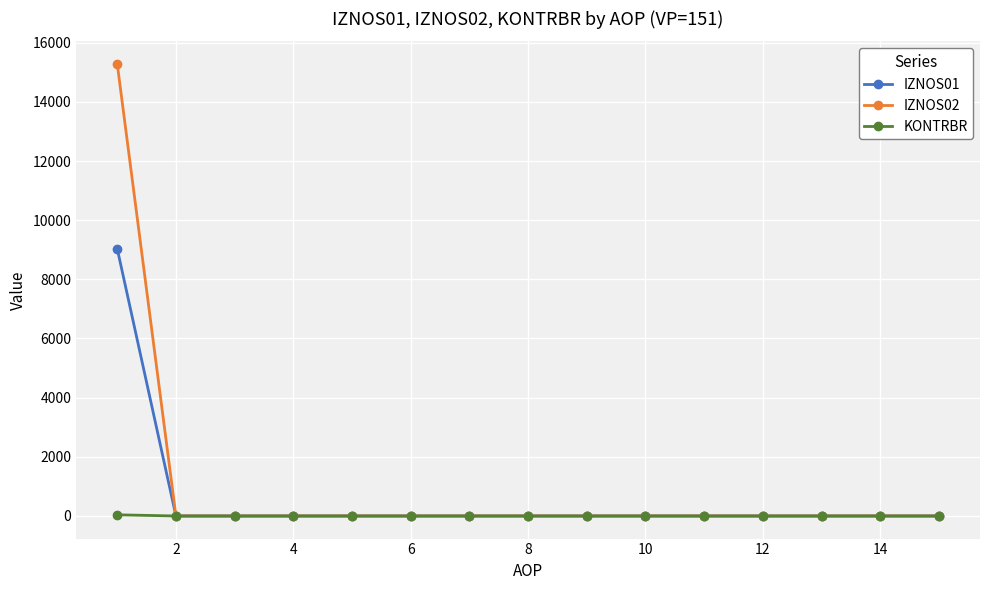

Does the chart have visible grid lines?

Yes